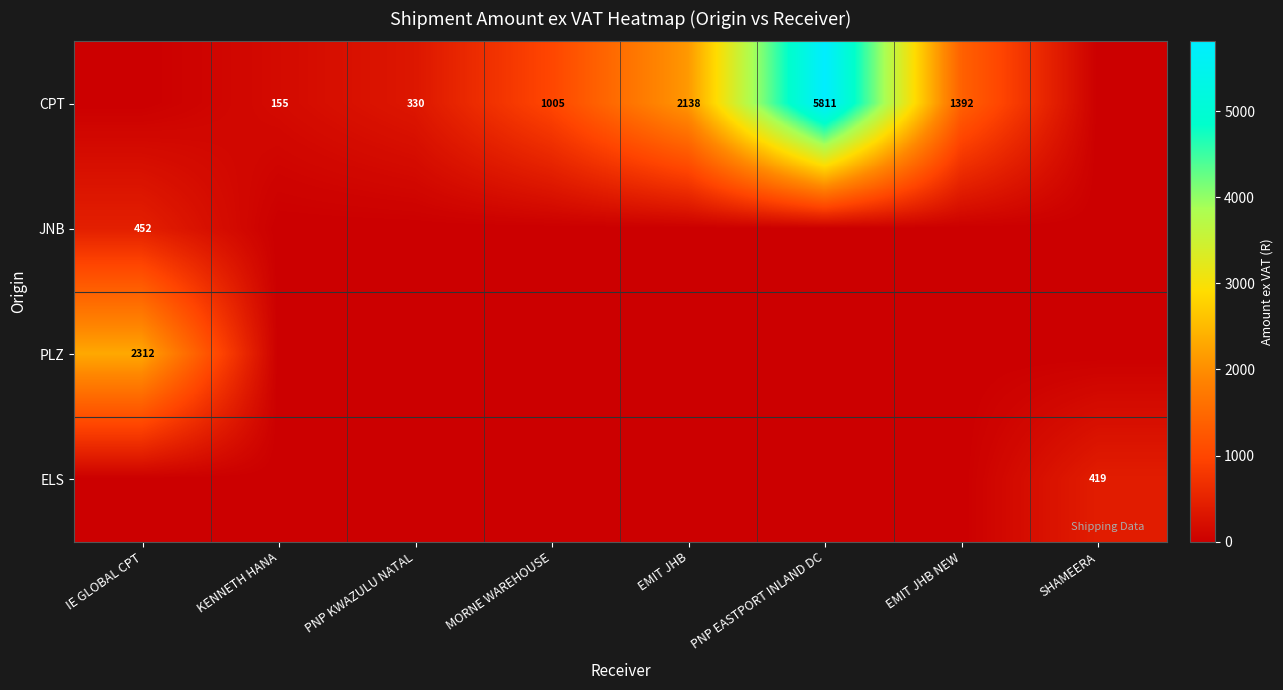

True or false: CPT has a value of 845 at EMIT JHB NEW.

False